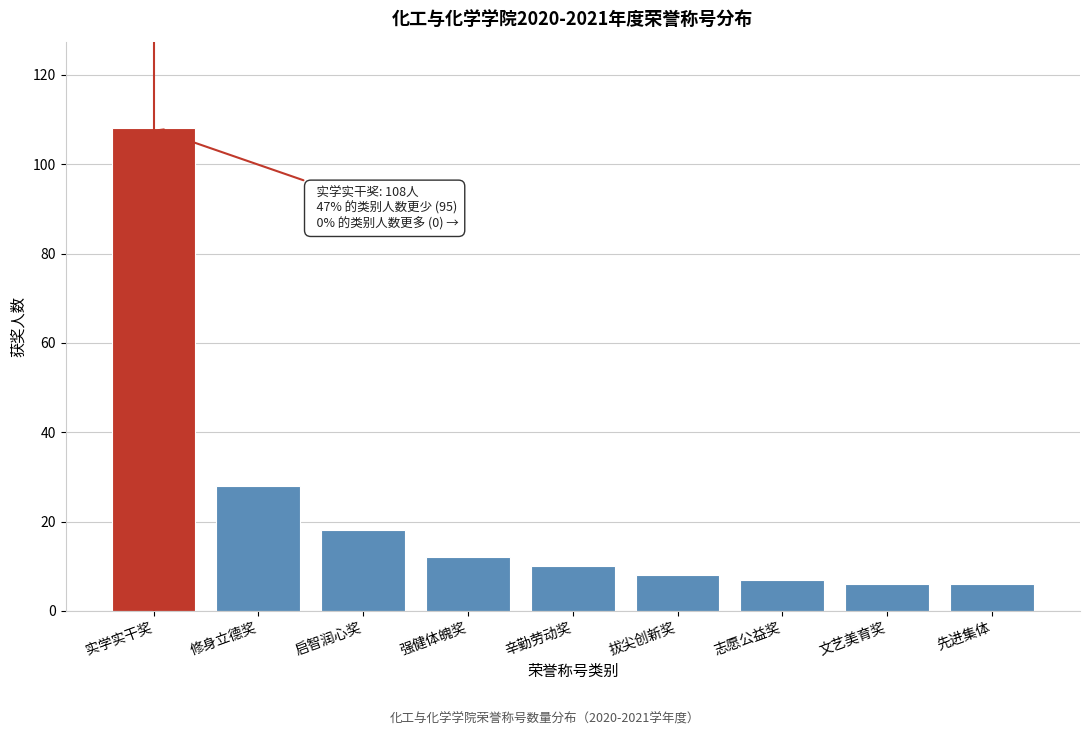

Reading left to right, extract all data points from this chart.

实学实干奖=108	修身立德奖=28	启智润心奖=18	强健体魄奖=12	辛勤劳动奖=10	拔尖创新奖=8	志愿公益奖=7	文艺美育奖=6	先进集体=6